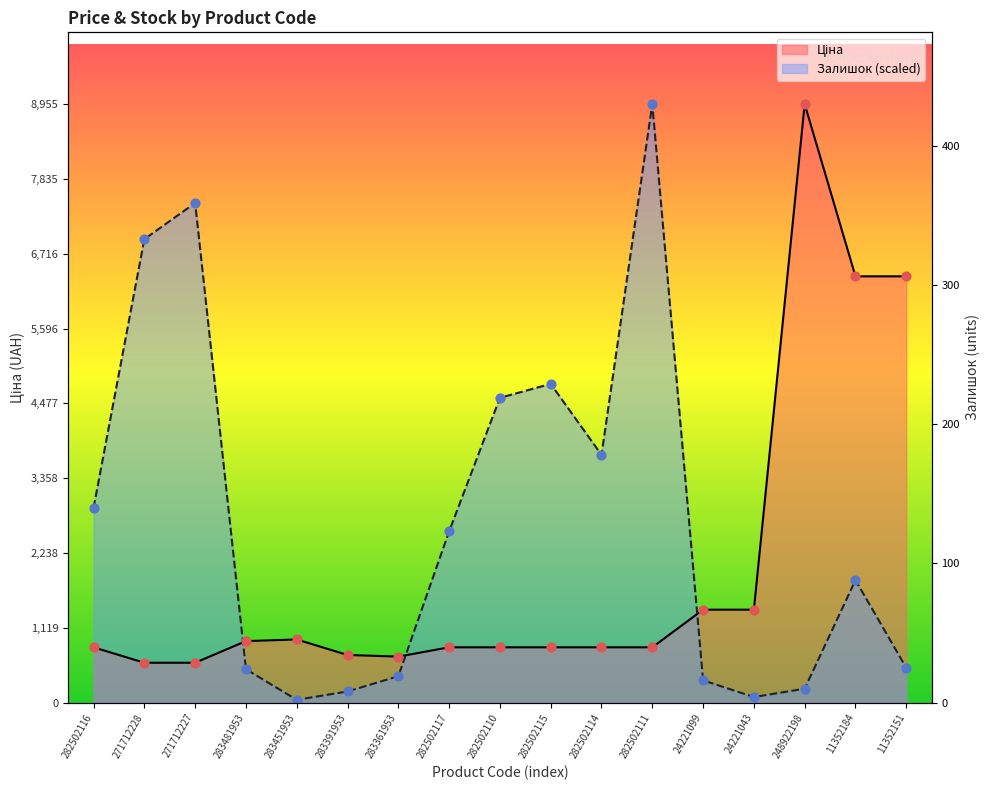

What is the total value across all series at 283391953?

879.6